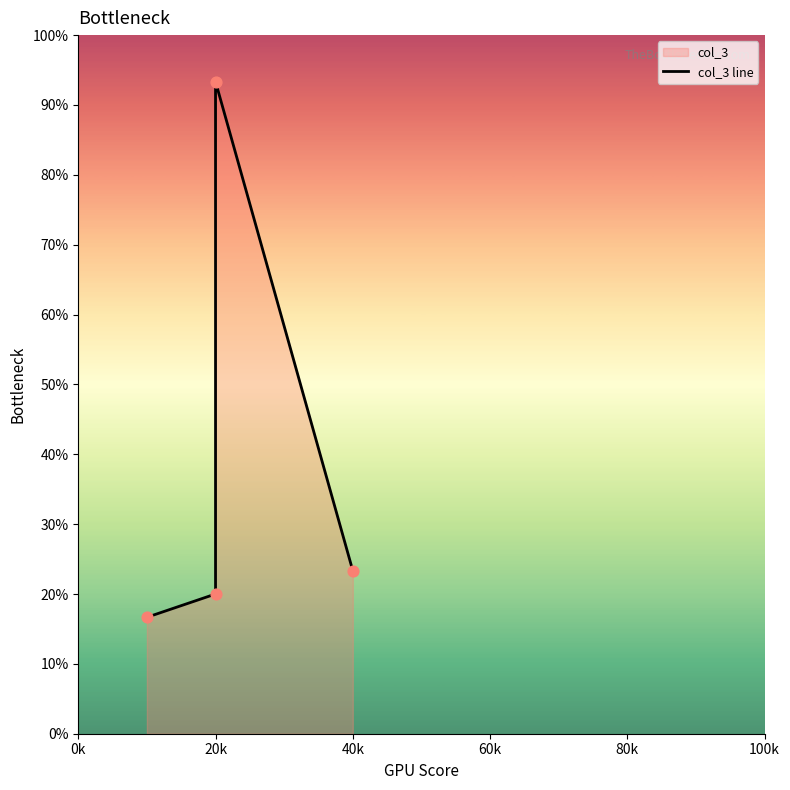

What is the change in value from 20k to 40k?

+10